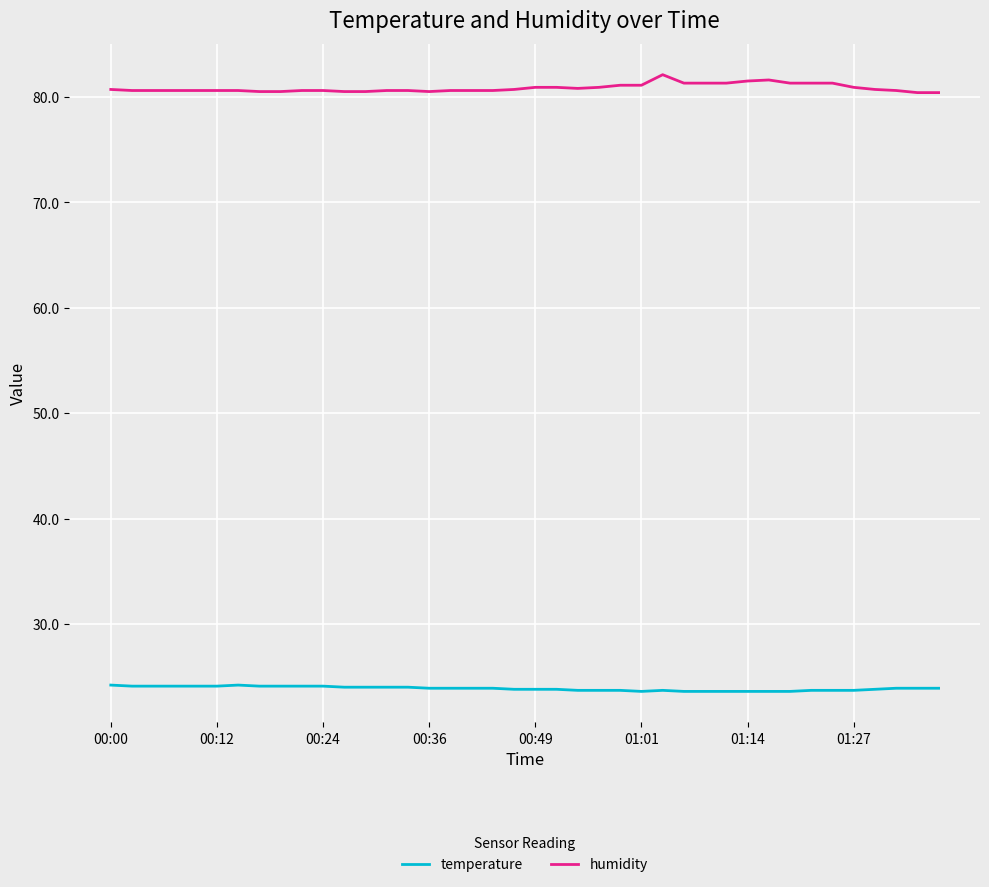

What are all the series names shown in the legend?

temperature, humidity